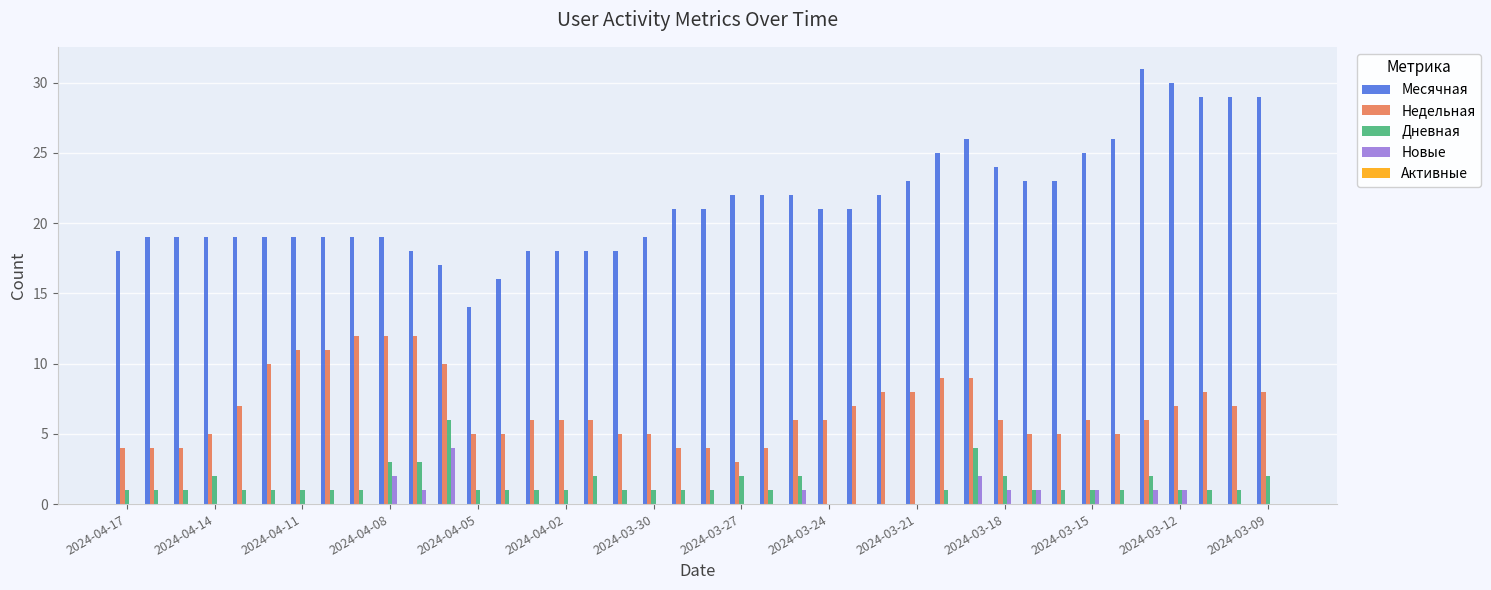

Does the chart contain stacked bars?

No